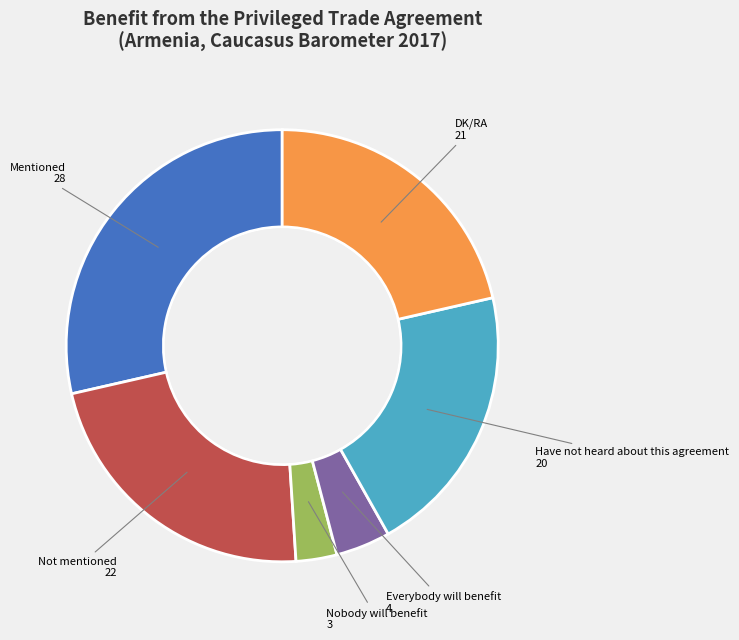

Do Everybody will benefit and Mentioned together represent more than half of the pie?

No